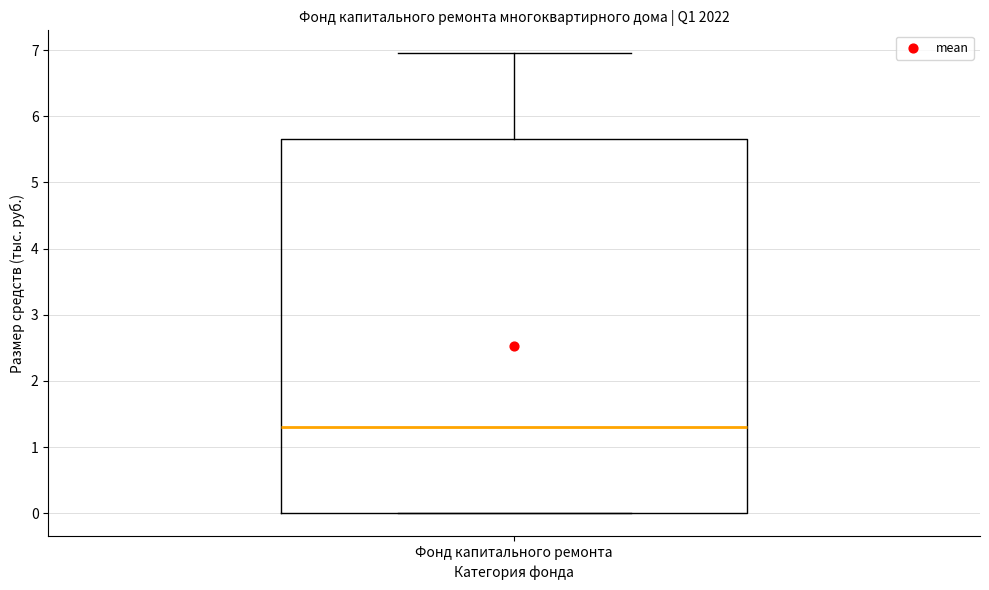

Read this box plot against the y-axis: the position of the median line, the range covered by the box, and the ends of both whiskers. The values are not printed on the chart, so give them approximately, as read against the axis.

median 1.3, box 0.0 to 5.7, whiskers 0.0 to 7.0